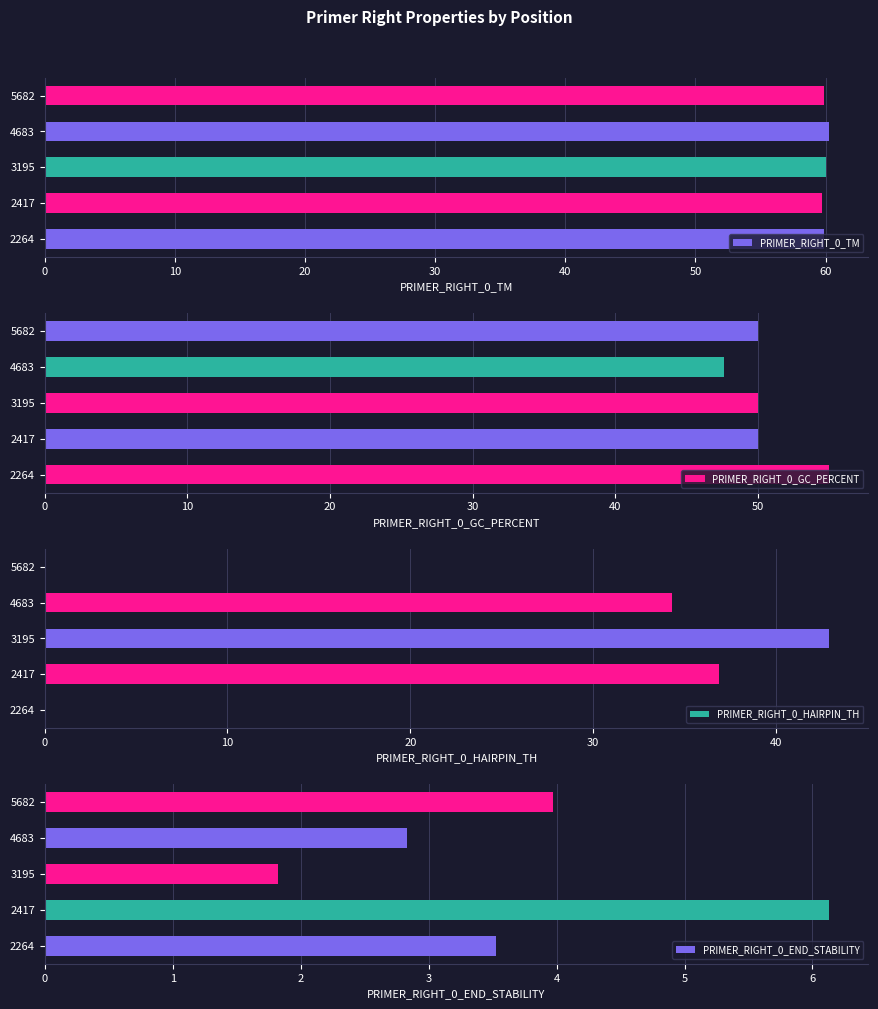

At how many categories does at least one series exceed 51?

5